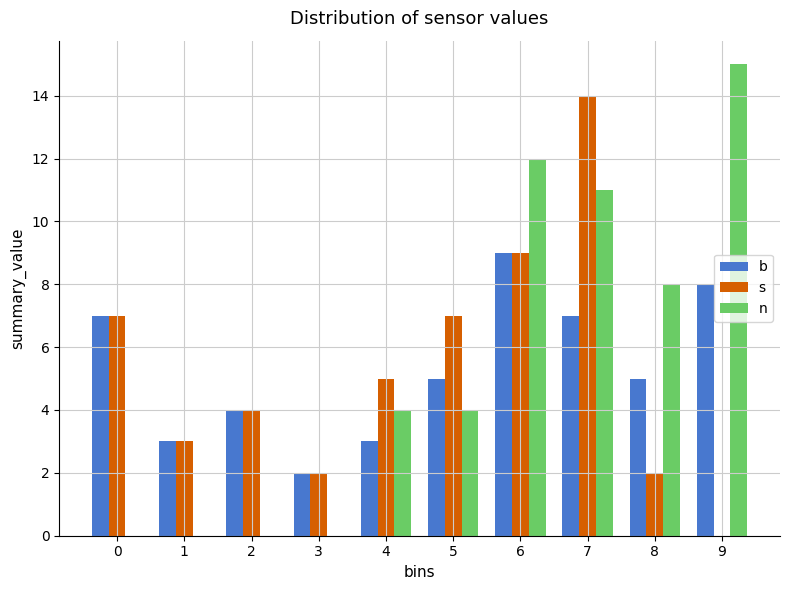

At which category is the sum across all series the highest?

7